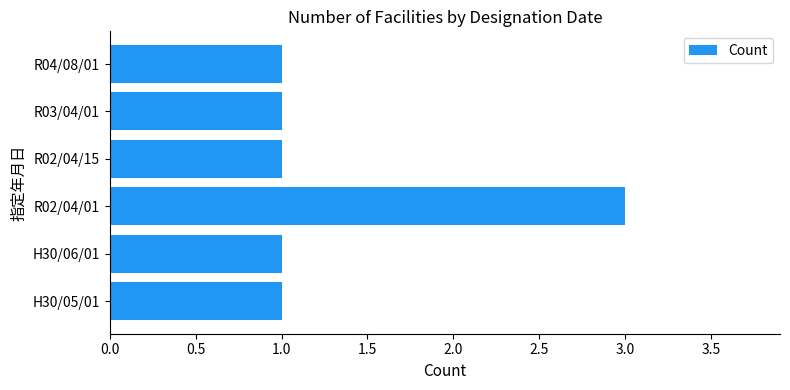

Are the bars horizontal?

Yes